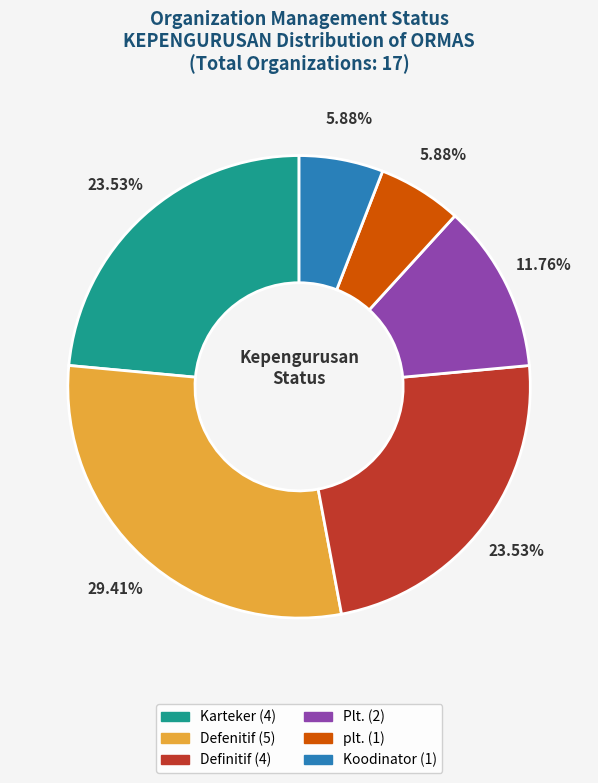

To the nearest percent, what is the difference between the Defenitif and Plt. slice percentages?

18%